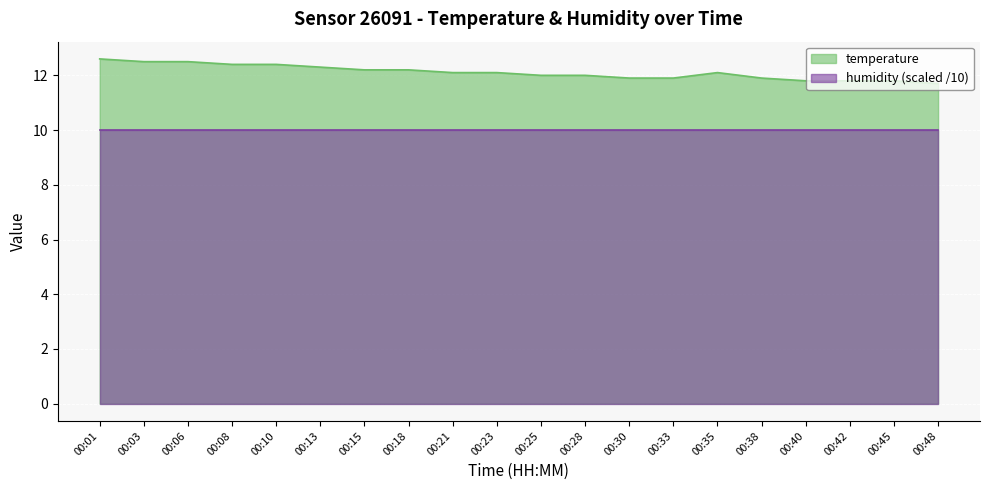

Is it true that the value at 00:42 is 19.2?

False